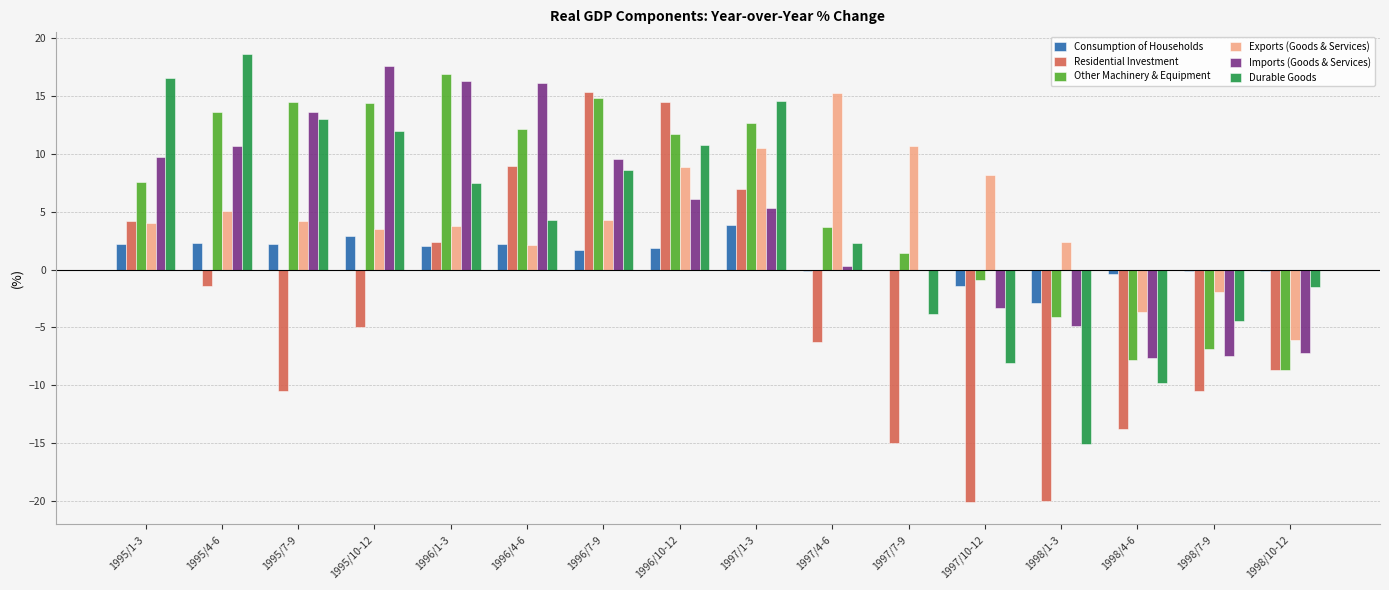

What is the sum of all Exports (Goods & Services) values?

71.3